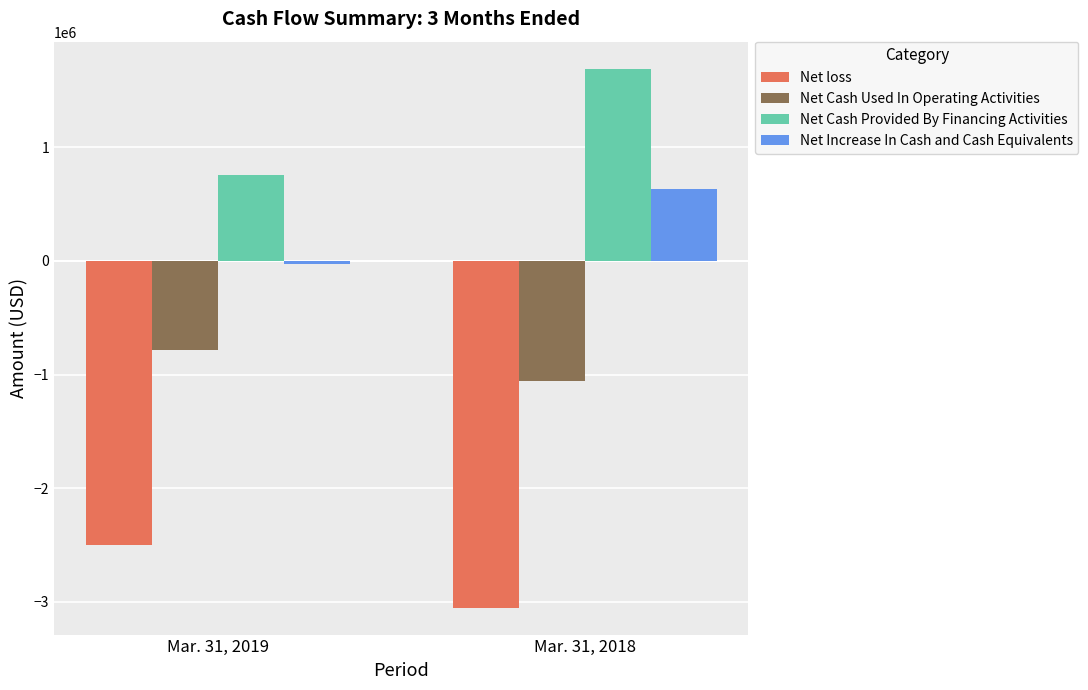

Is it true that Net loss equals -1359057 at Mar. 31, 2019?

False